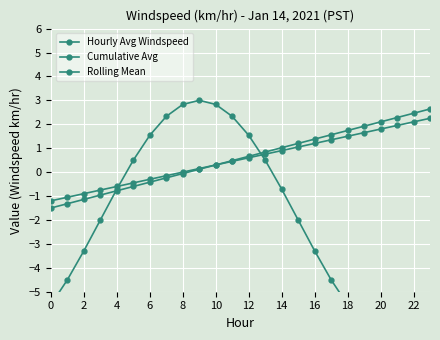

What are all the series names shown in the legend?

Hourly Avg Windspeed, Cumulative Avg, Rolling Mean